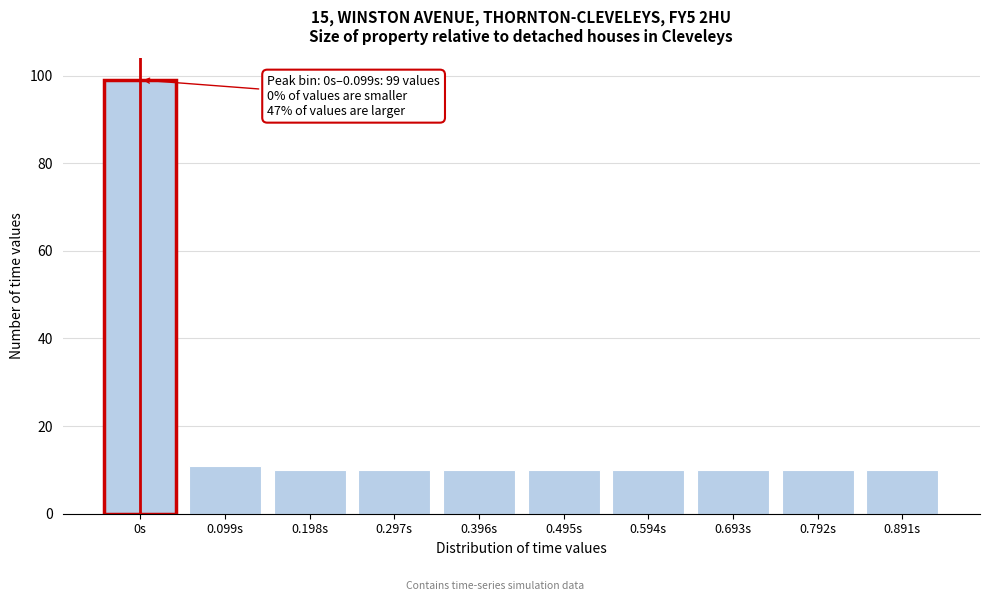

Reading left to right, list all the values displayed in this chart.

99	11	10	10	10	10	10	10	10	10